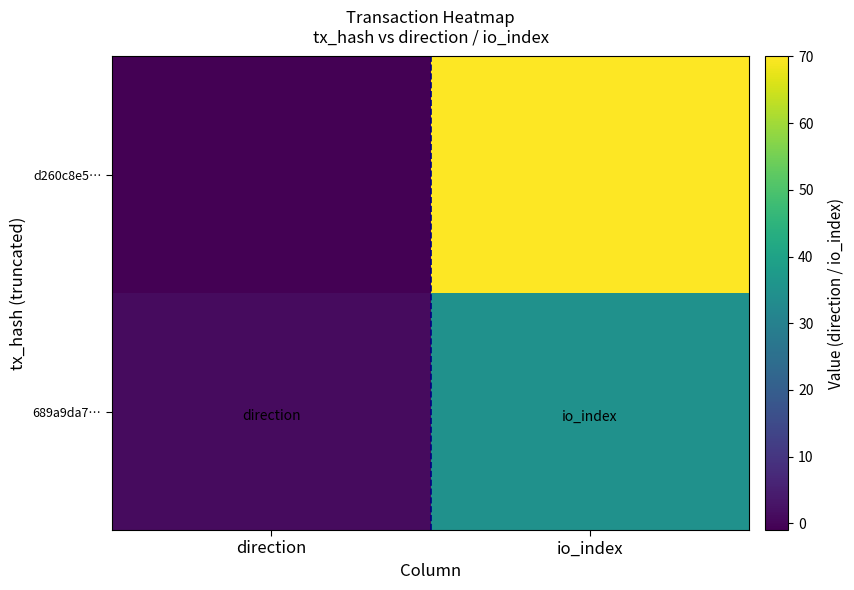

Rank the series by their maximum value, from highest to lowest.

d260c8e5…, 689a9da7…